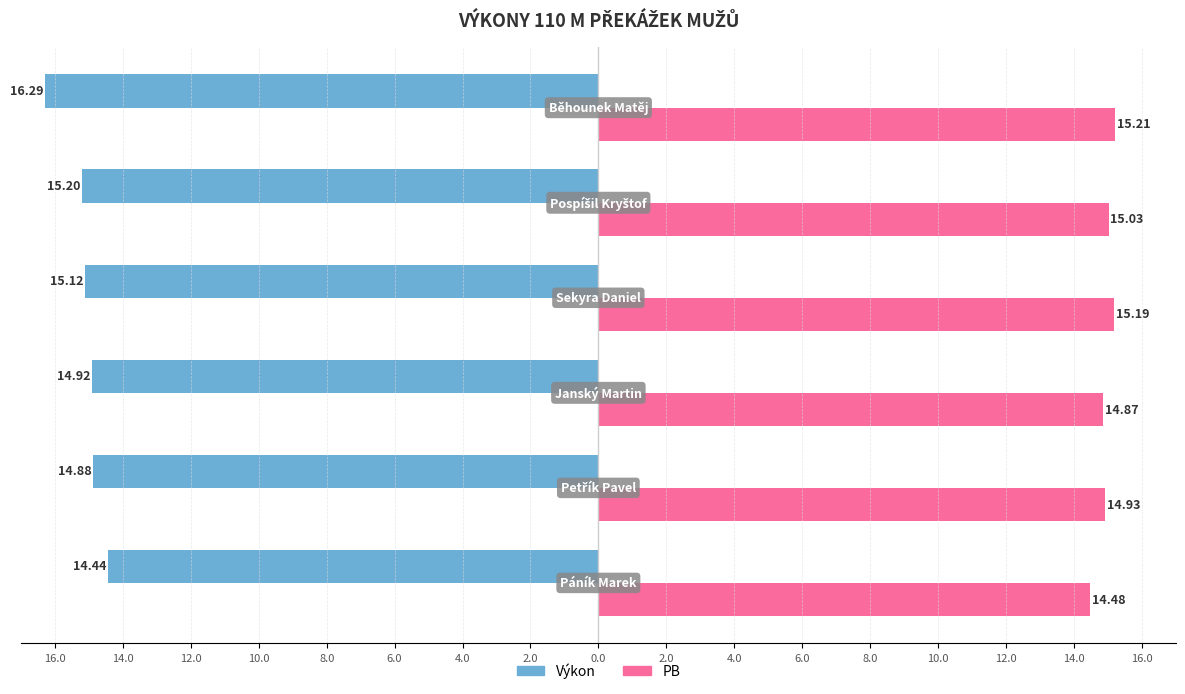

Rank the categories by Výkon value from highest to lowest.

Běhounek Matěj, Pospíšil Kryštof, Sekyra Daniel, Janský Martin, Petřík Pavel, Páník Marek